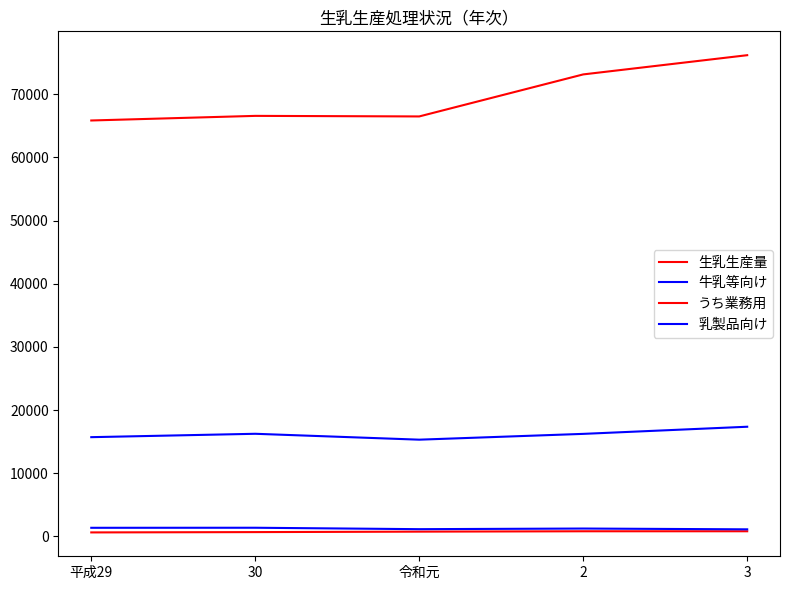

Which series has the largest range (max minus min)?

生乳生産量